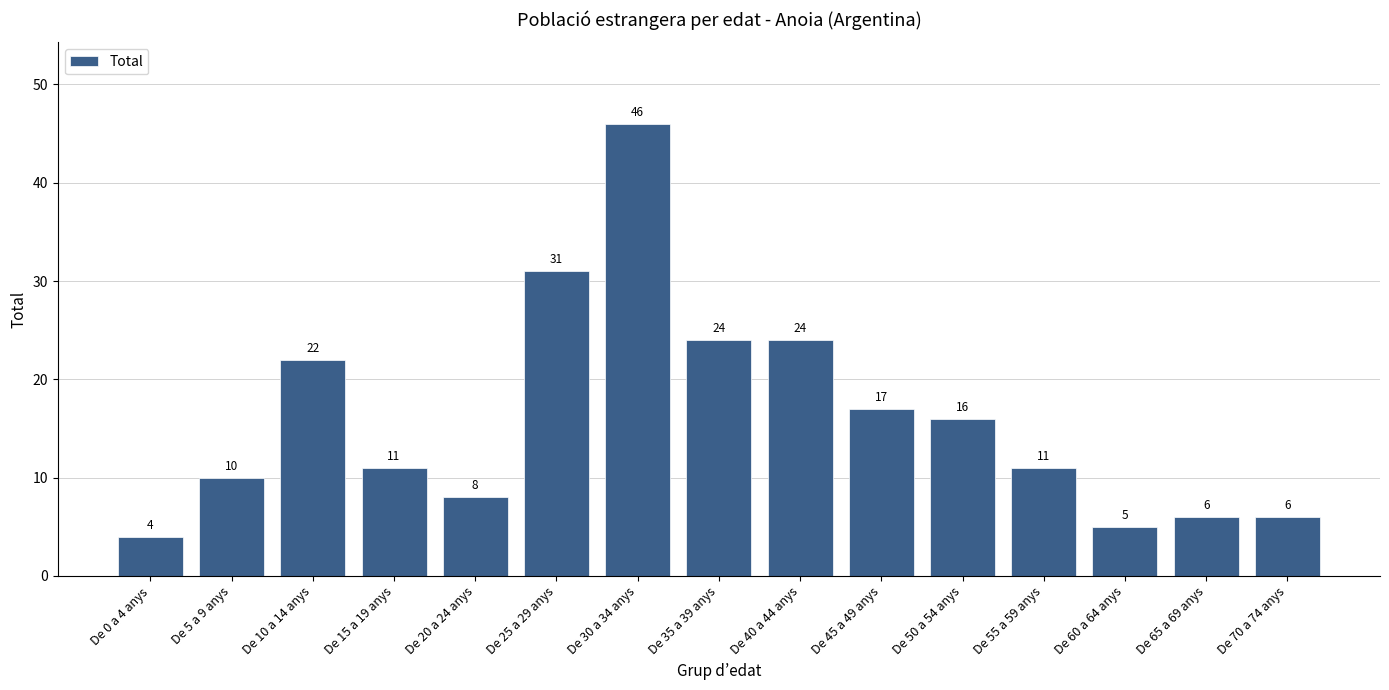

What is the difference between the second highest and minimum values?

27